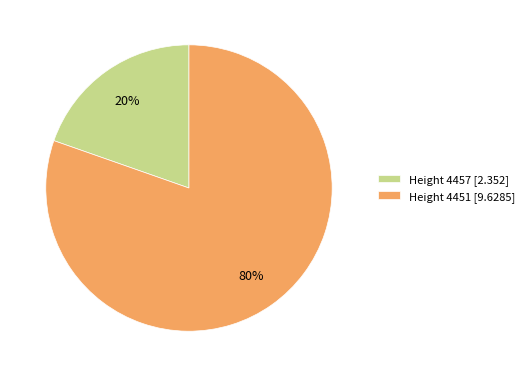

To the nearest percent, what is the average slice percentage?

50%